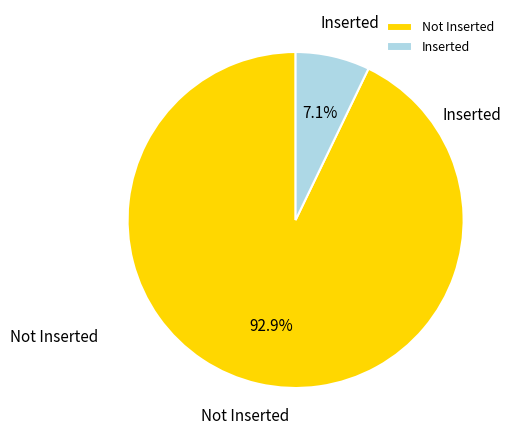

Which has a higher value, Not Inserted or Inserted?

Not Inserted